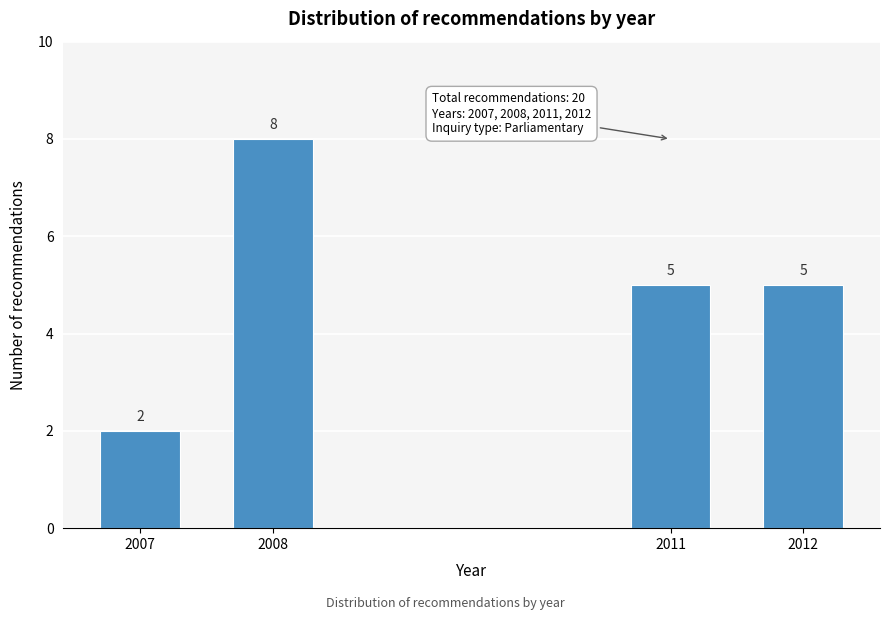

Reading right to left, what are all the values shown in this chart?

5	5	8	2